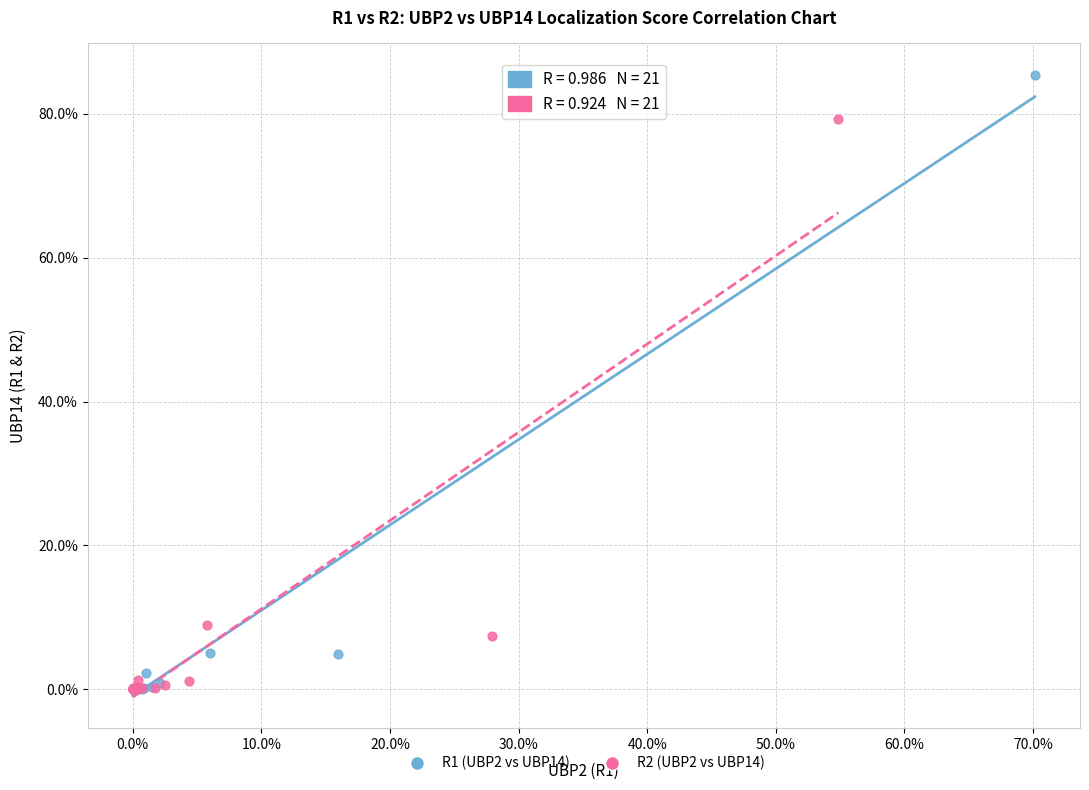

Which series has the largest Y range (max minus min)?

R1 (UBP2 vs UBP14)